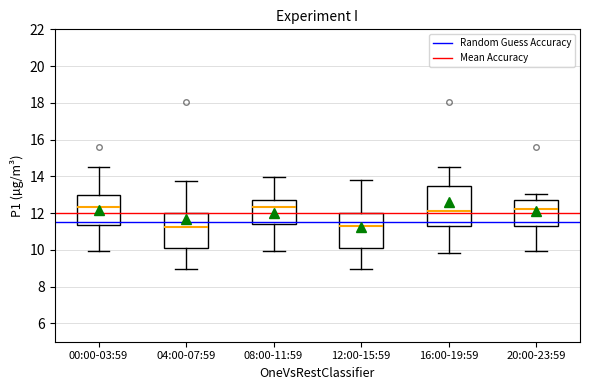

Reading left to right, read every box against the y-axis: the position of its median line, the range the box covers, and the ends of its whiskers. The values are not printed on the chart, so give them approximately, as read against the axis.

00:00-03:59: median 12.4, box 11.4 to 13.0, whiskers 10.0 to 14.6
04:00-07:59: median 11.2, box 10.2 to 12.0, whiskers 9.0 to 13.8
08:00-11:59: median 12.4, box 11.4 to 12.8, whiskers 10.0 to 14.0
12:00-15:59: median 11.2, box 10.2 to 12.0, whiskers 9.0 to 13.8
16:00-19:59: median 12.2, box 11.2 to 13.4, whiskers 9.8 to 14.6
20:00-23:59: median 12.2, box 11.2 to 12.8, whiskers 10.0 to 13.0